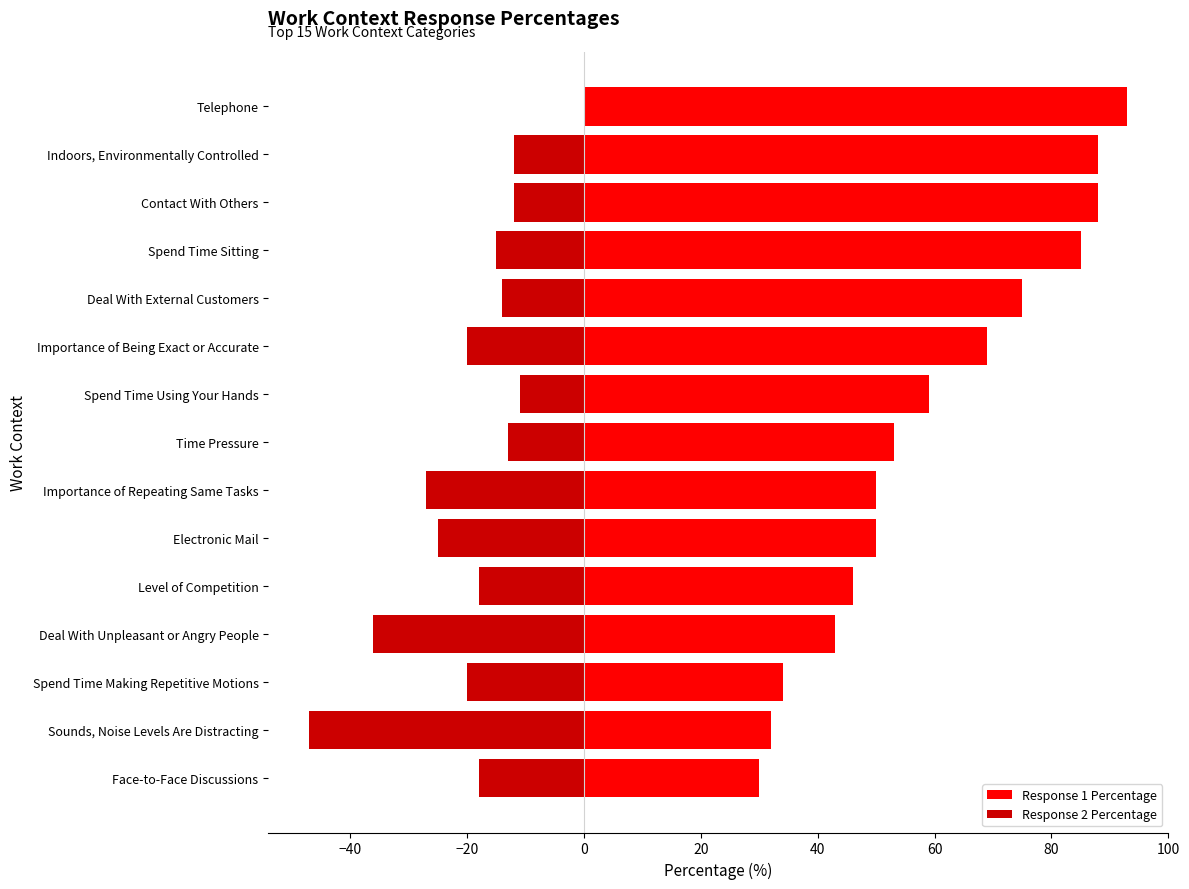

Which series has the widest spread of values?

Response 1 Percentage